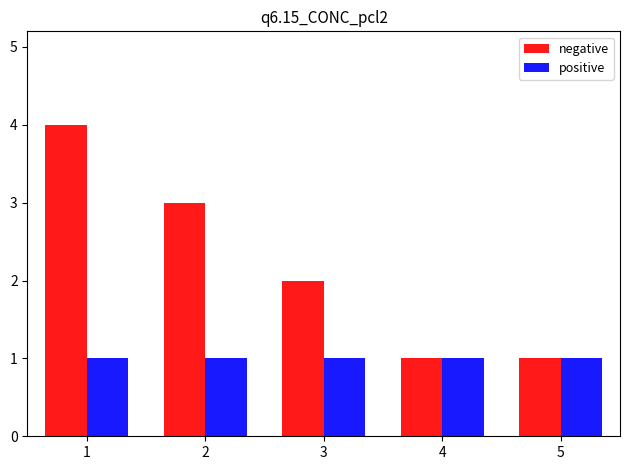

Does the chart contain stacked bars?

No